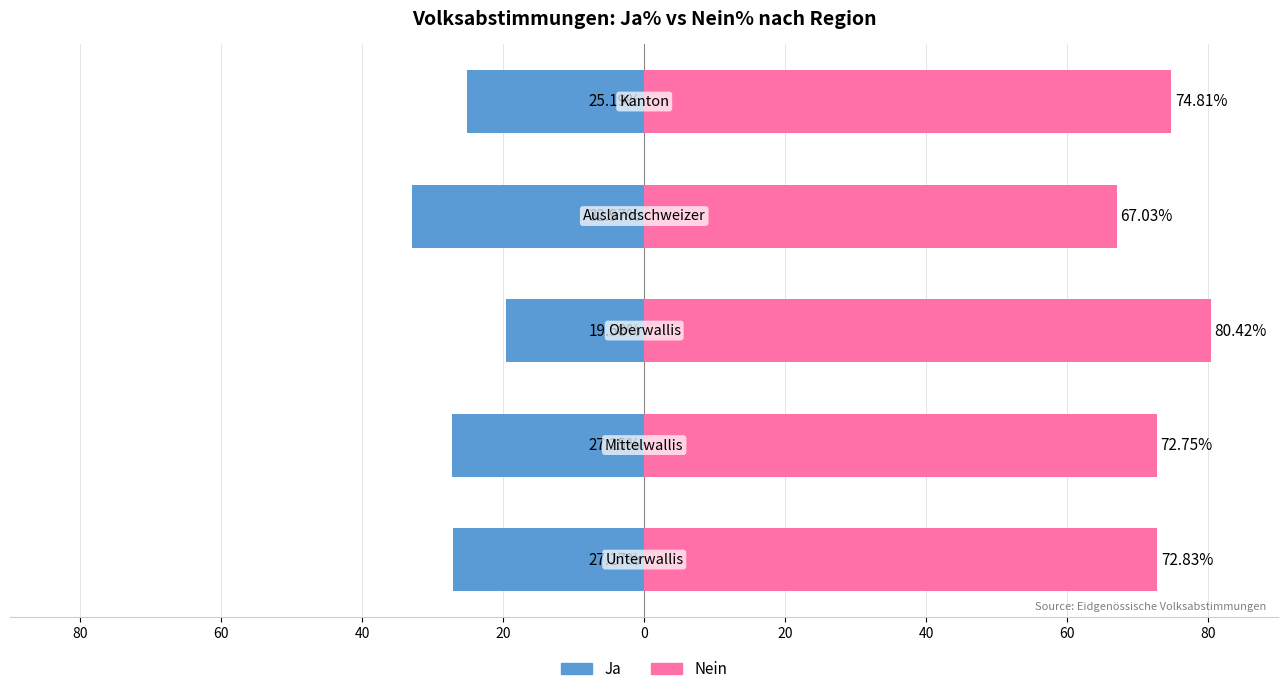

Is it true that Ja equals -25.2 at 0?

True